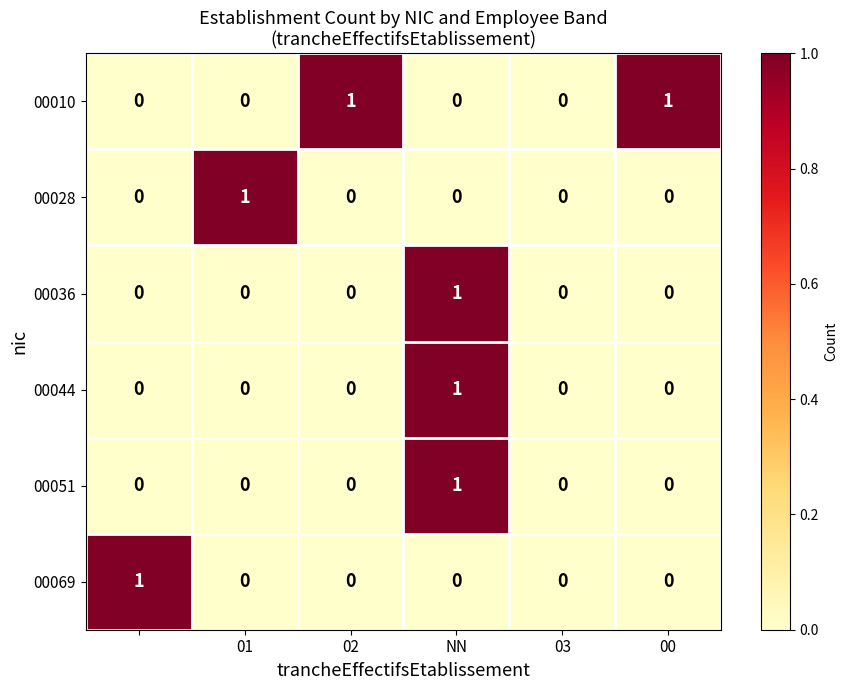

How many 00010 values are between 0 and 1?

6